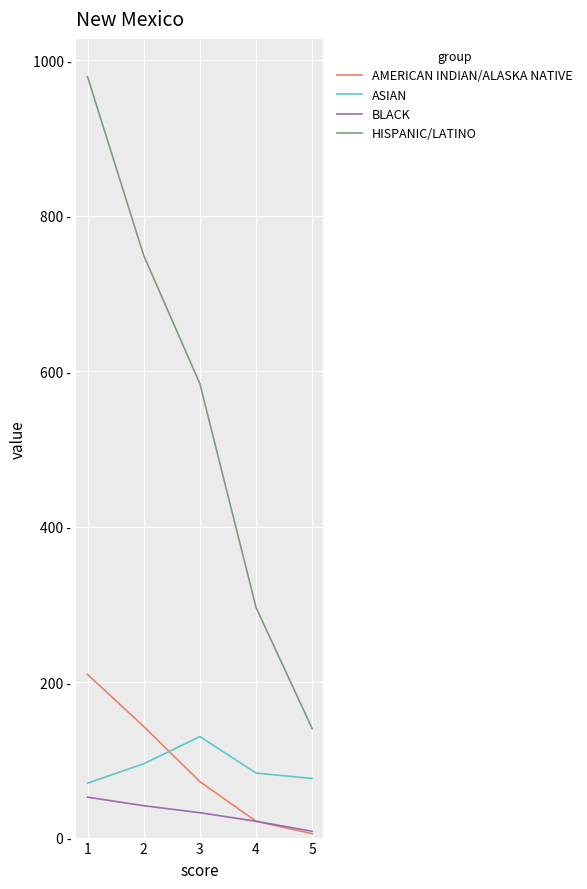

Is the value of BLACK at 1 greater than the value of ASIAN at 1?

No